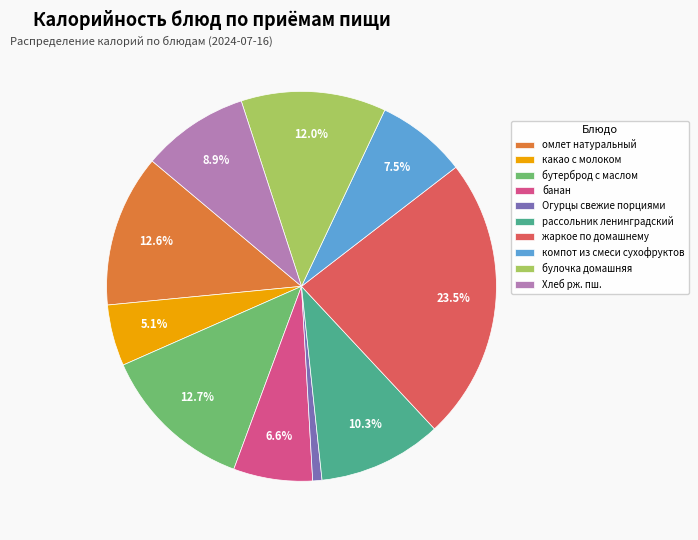

Is омлет натуральный the majority of the pie?

No